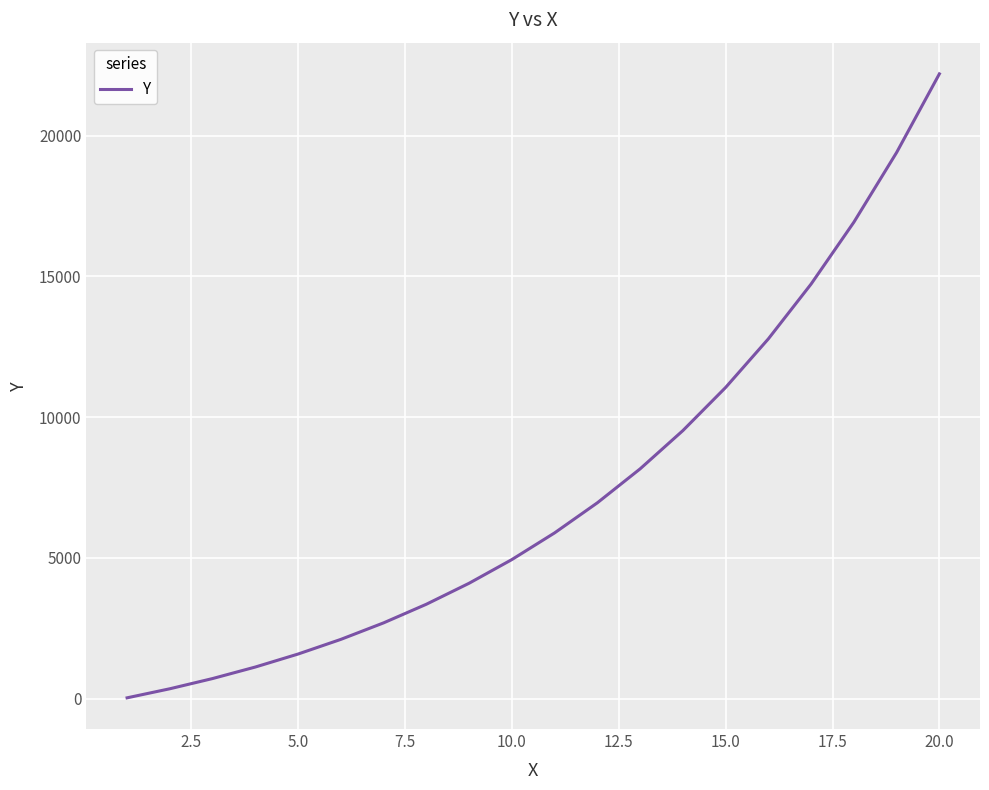

What is the difference between the maximum and minimum values?

22166.3